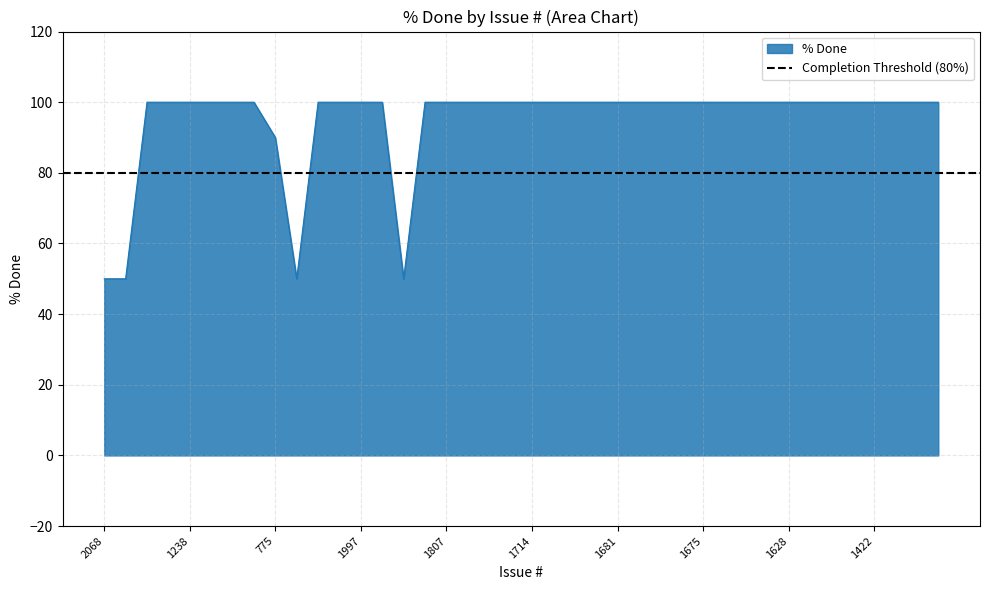

True or false: the data has more than 2 interior local peaks.

False